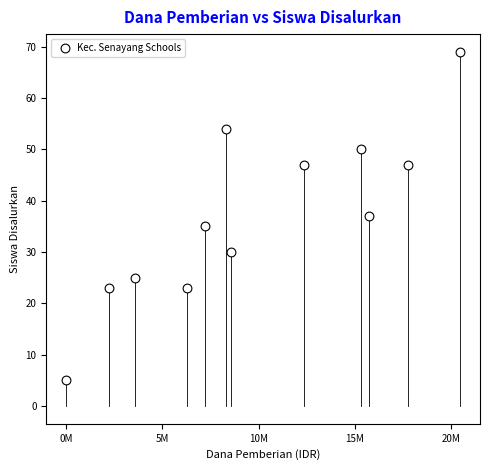

What is the range of X values (max minus min)?

20475000